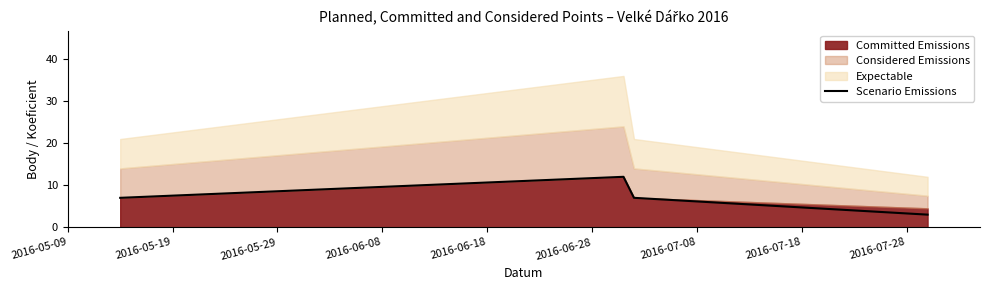

What is the lowest value of the Scenario Emissions series?

3